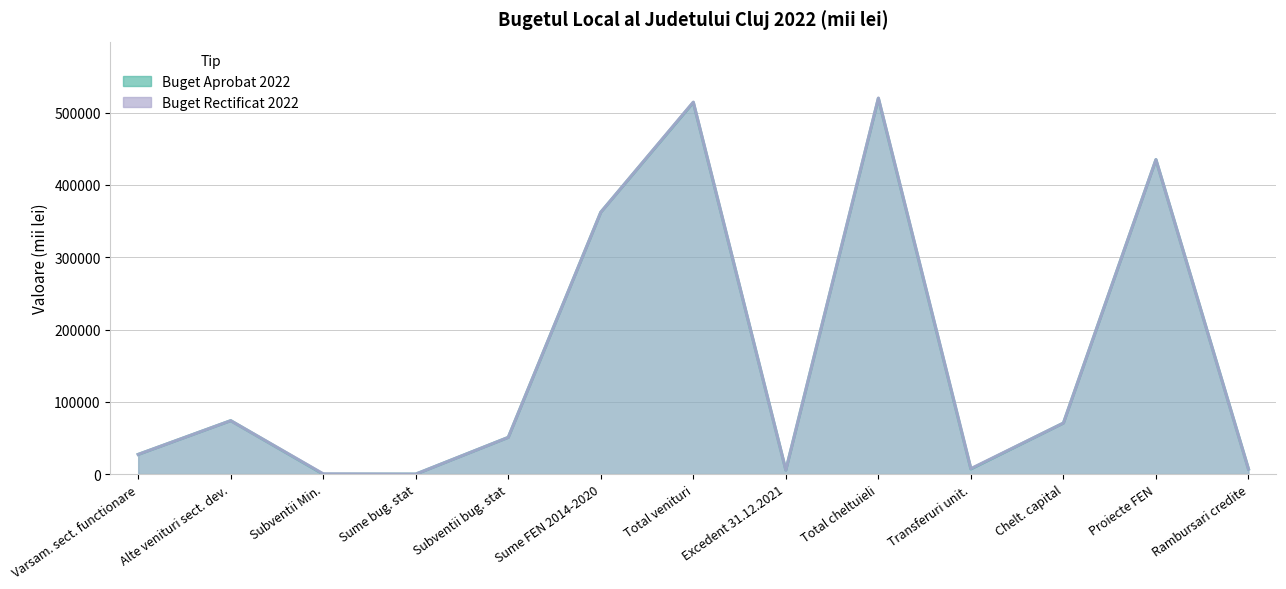

What is the average value of the buget_aprobat series?

159549.8